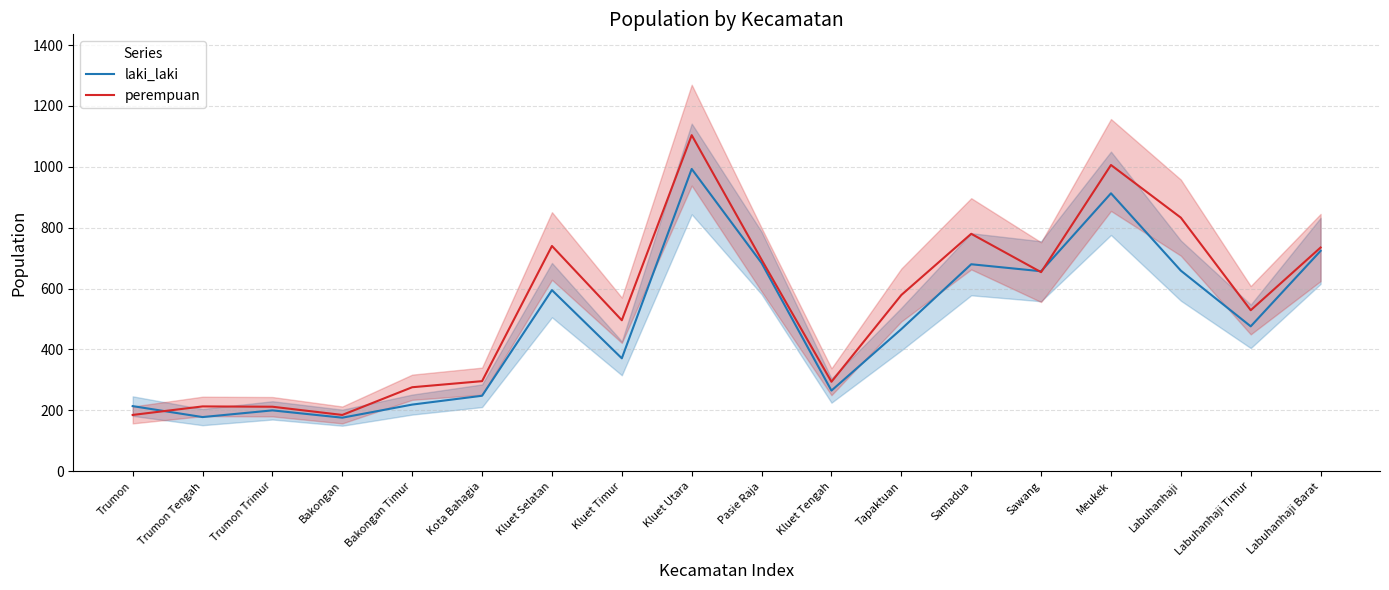

What is the label of the 16th point from the left?

Labuhanhaji